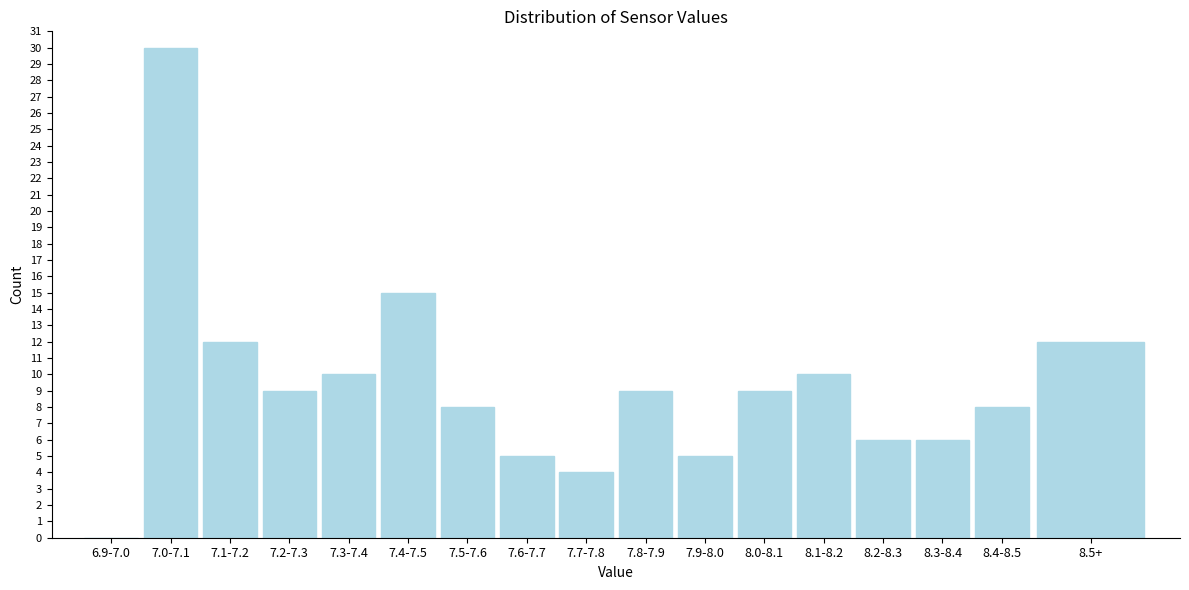

Reading right to left, extract all data points from this chart.

8.5+=12	8.4-8.5=8	8.3-8.4=6	8.2-8.3=6	8.1-8.2=10	8.0-8.1=9	7.9-8.0=5	7.8-7.9=9	7.7-7.8=4	7.6-7.7=5	7.5-7.6=8	7.4-7.5=15	7.3-7.4=10	7.2-7.3=9	7.1-7.2=12	7.0-7.1=30	6.9-7.0=0